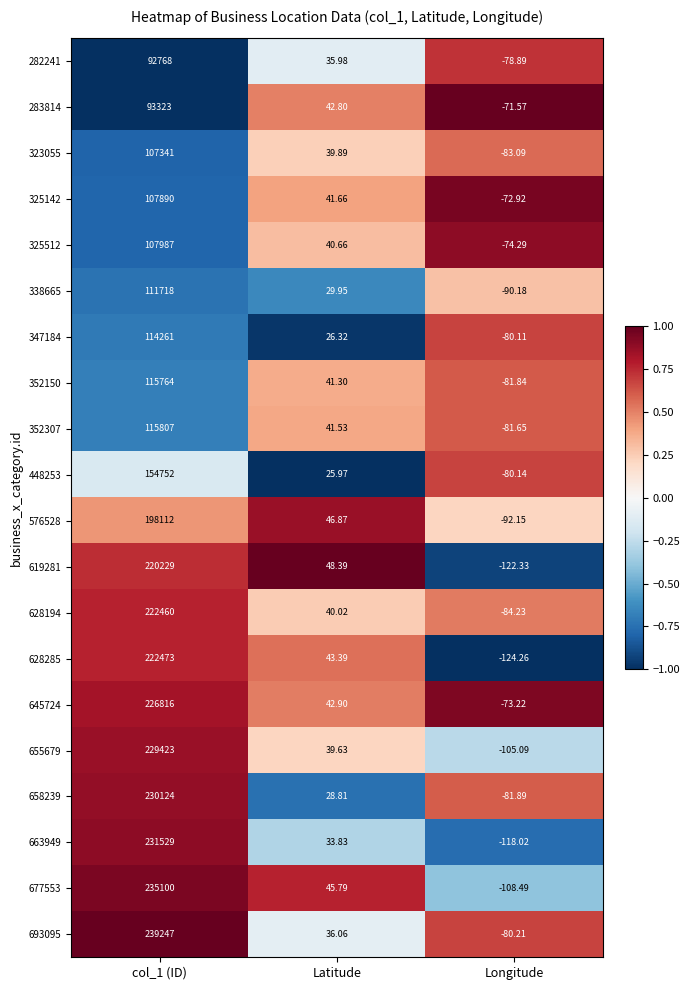

At which label is 628194 closest to 111187?

Latitude